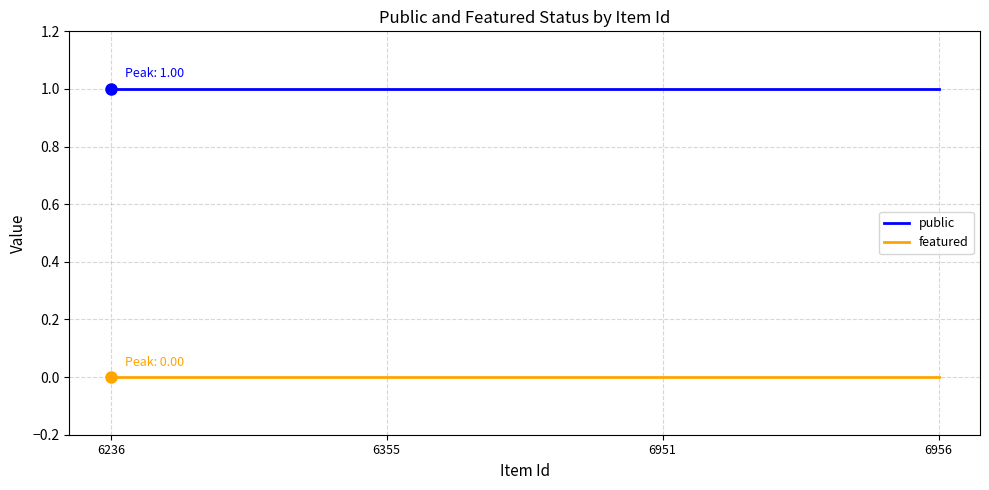

Which series has the largest total across all categories?

public